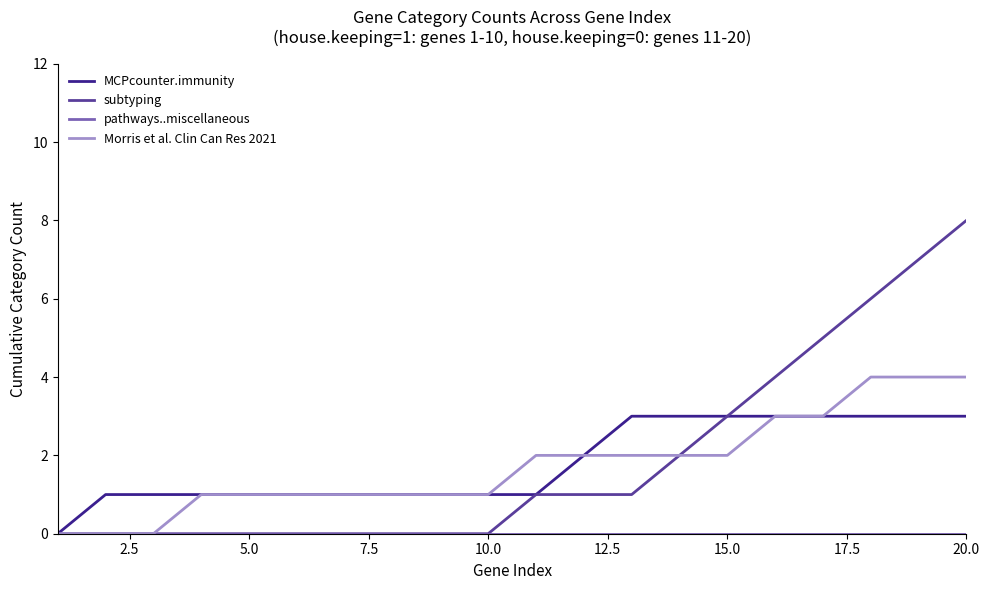

How many lines are shown in the chart?

4